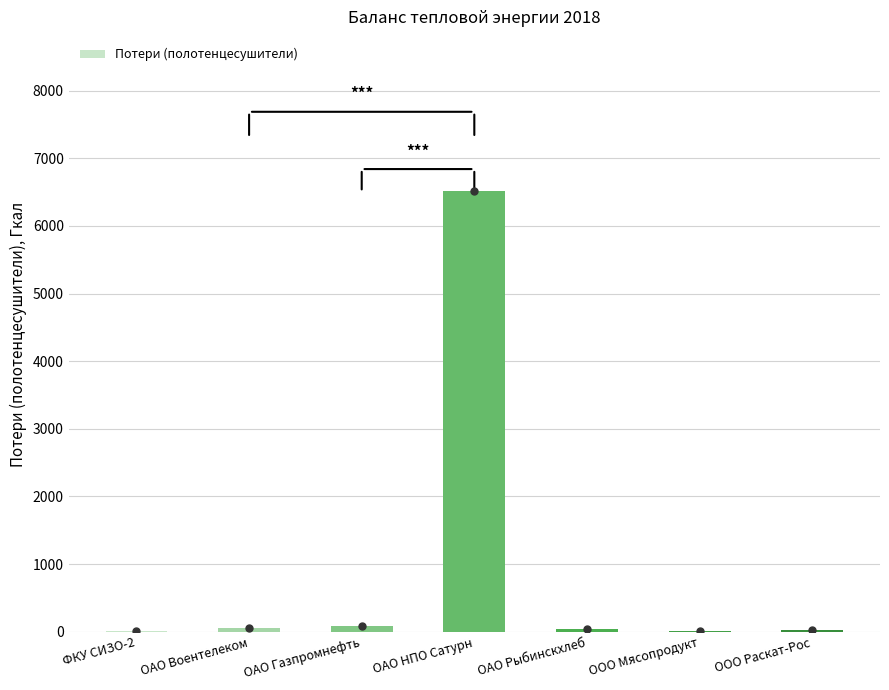

Where is the data nearest to the value 3259?

ОАО Газпромнефть